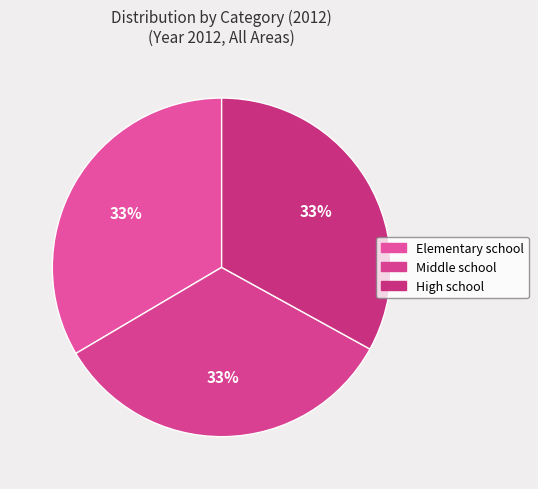

Which slice is the smallest?

High school